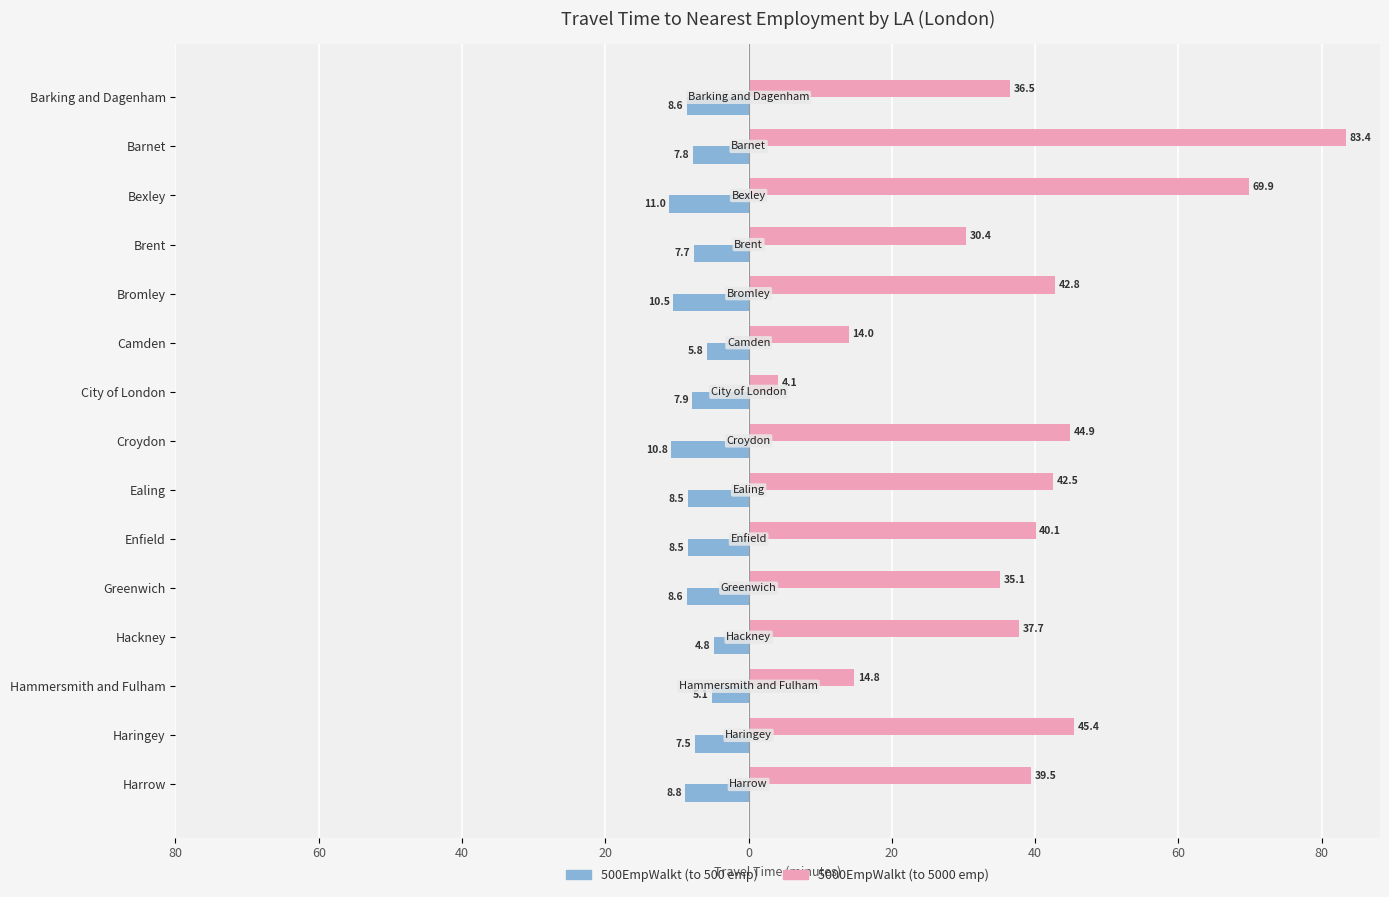

Reading left to right, extract all data points from this chart.

500EmpWalkt: -8.6	-7.8	-11.0	-7.7	-10.5	-5.8	-7.9	-10.8	-8.5	-8.5	-8.6	-4.8	-5.1	-7.5	-8.8
5000EmpWalkt: 36.5	83.4	69.9	30.4	42.8	14.0	4.1	44.9	42.5	40.1	35.1	37.7	14.8	45.4	39.5